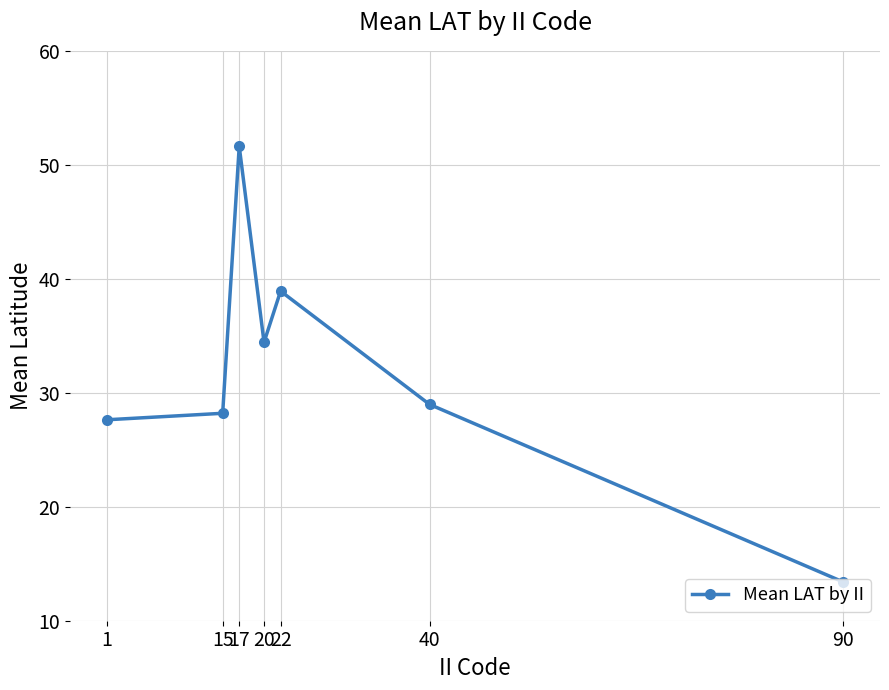

What is the value of the 4th point from the left?

34.4